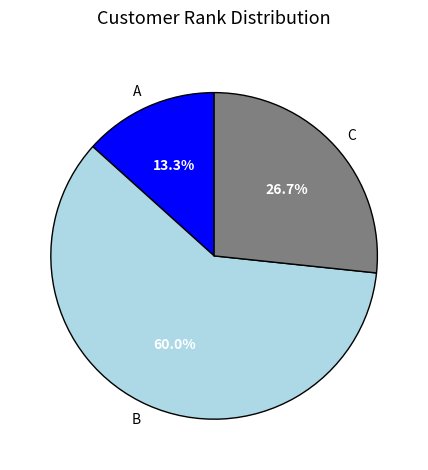

The B slice represents 45% of the pie. True or false?

False